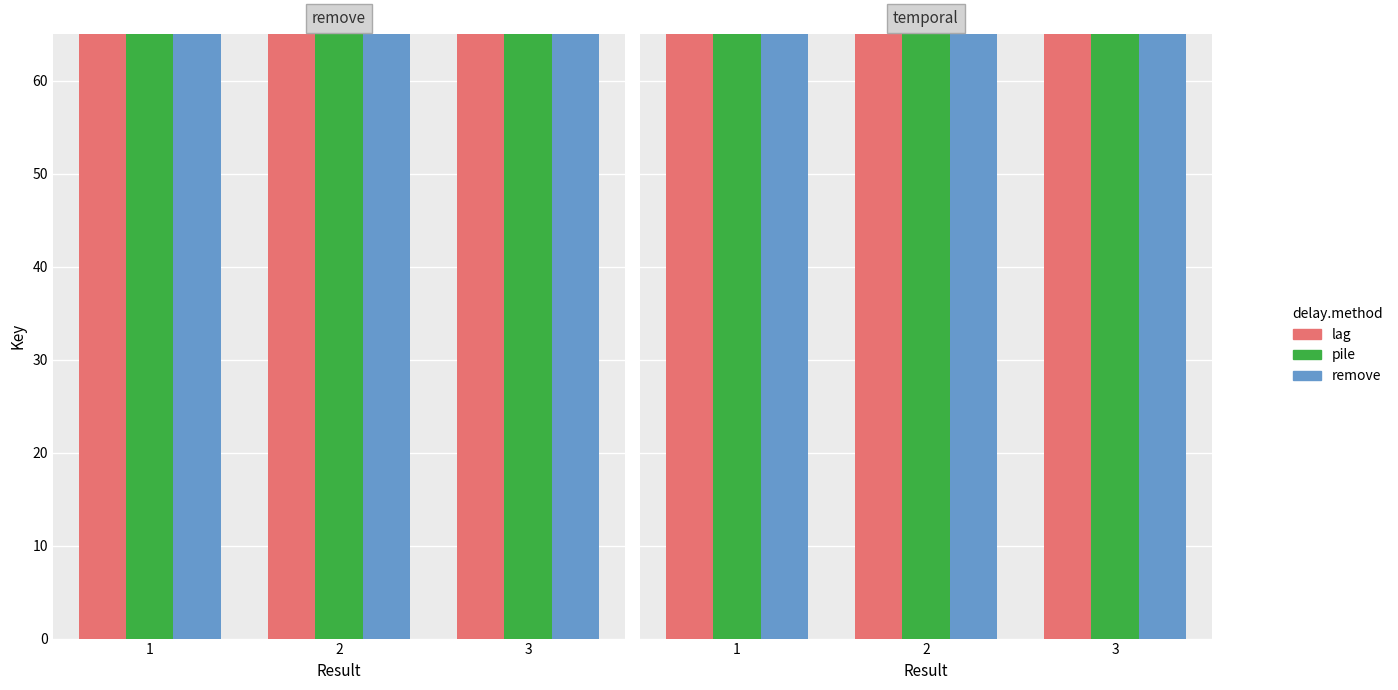

What is the smallest value displayed?

268.0